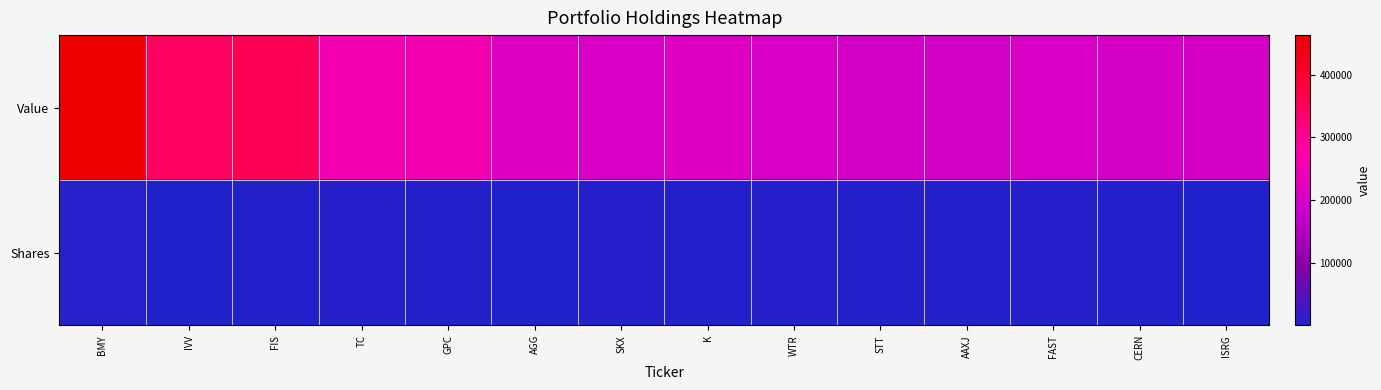

How many series are shown in this chart?

2